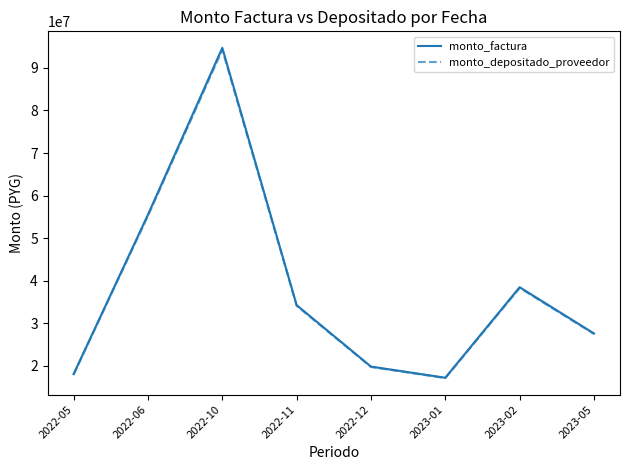

Which category has the lowest value in the monto_factura series?

2023-01